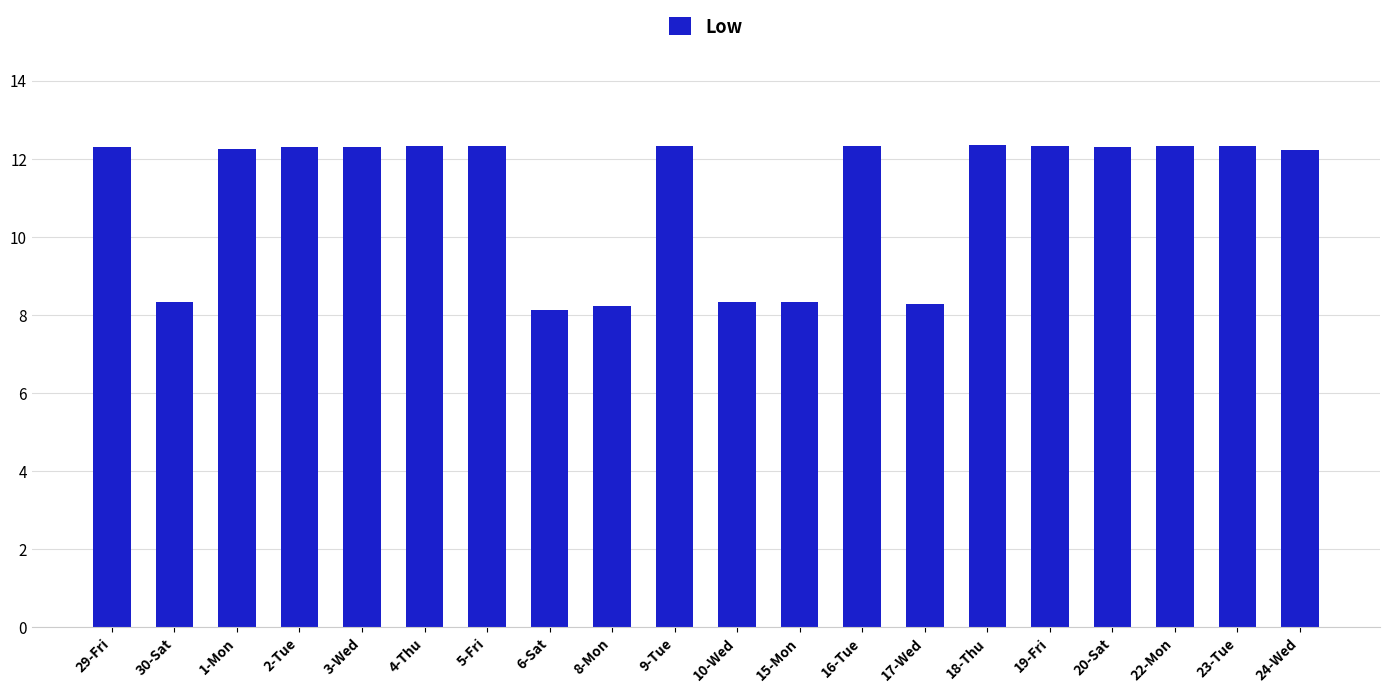

Is it true that the value at 1-Mon is 7.1?

False